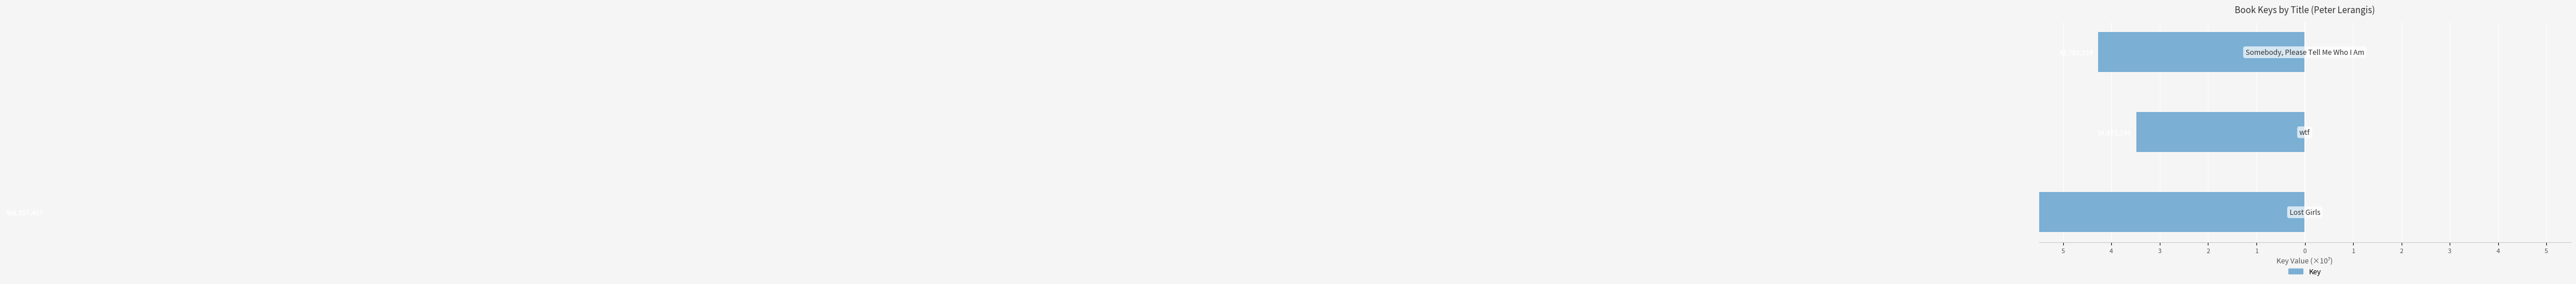

The value at 4 is -3.5. True or false?

True